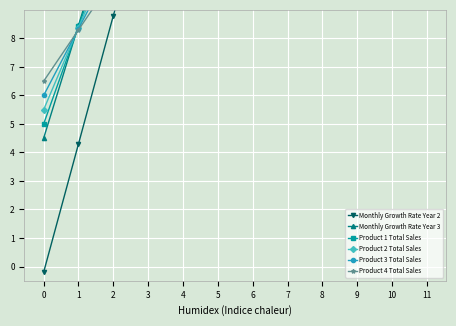

Rank the series at 11 from lowest to highest value.

Product 4 Total Sales, Product 3 Total Sales, Product 2 Total Sales, Product 1 Total Sales, Monthly Growth Rate Year 3, Monthly Growth Rate Year 2